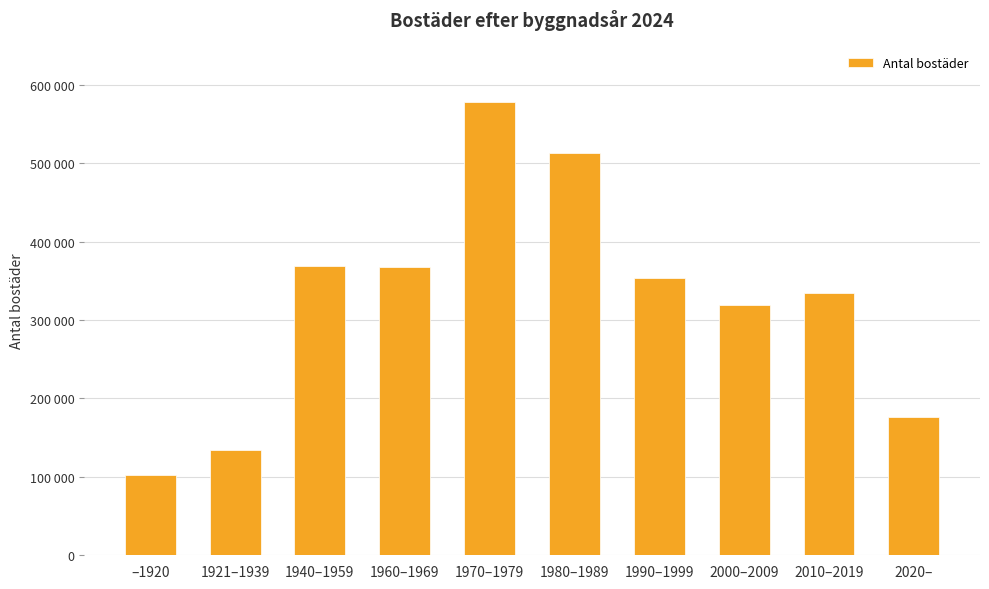

What is the label of the 5th bar from the left?

1970–1979